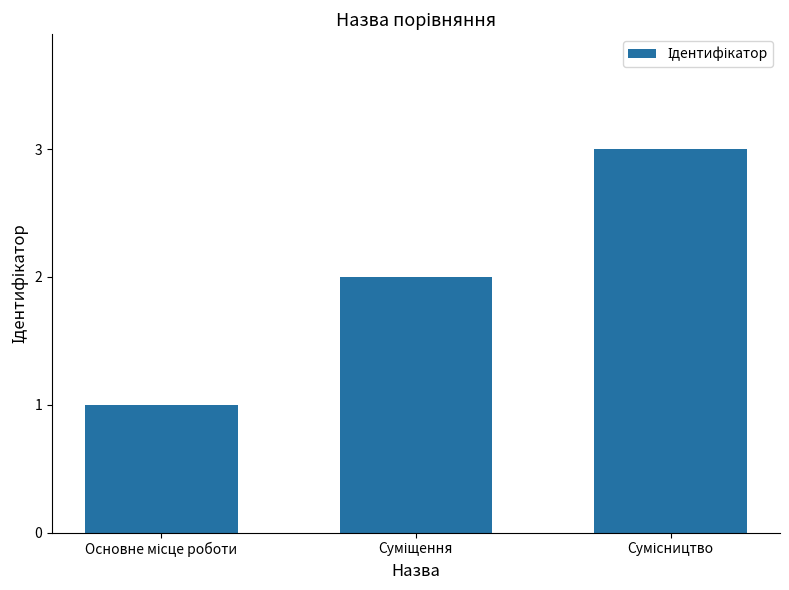

How many bars are there in total?

3